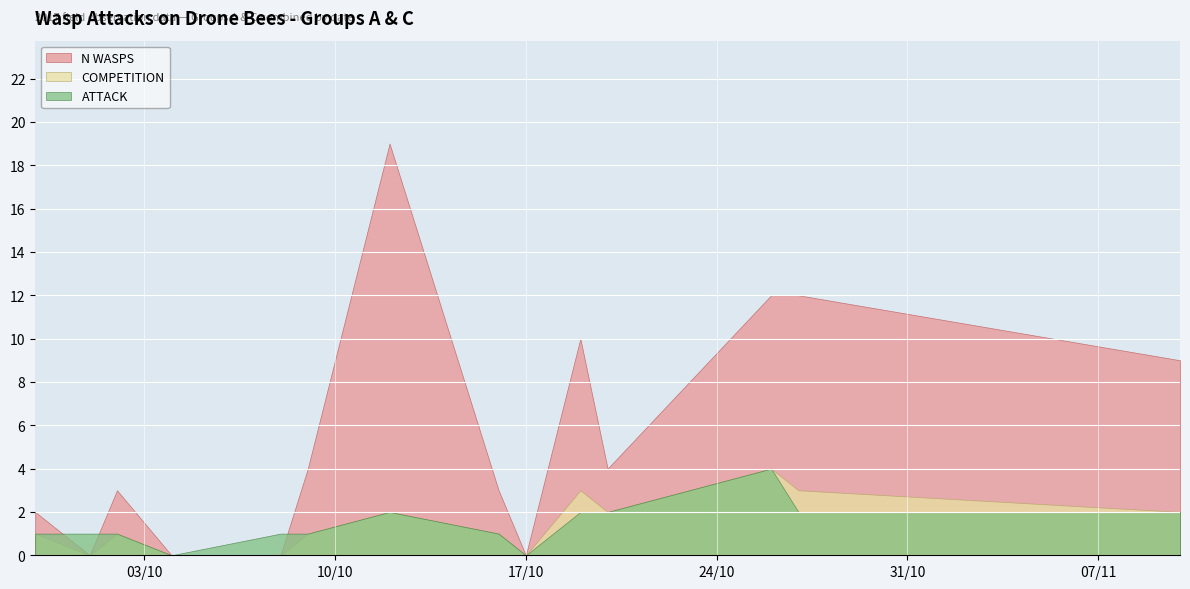

List the series in order of their peak value, highest first.

n_wasps, attack, competition